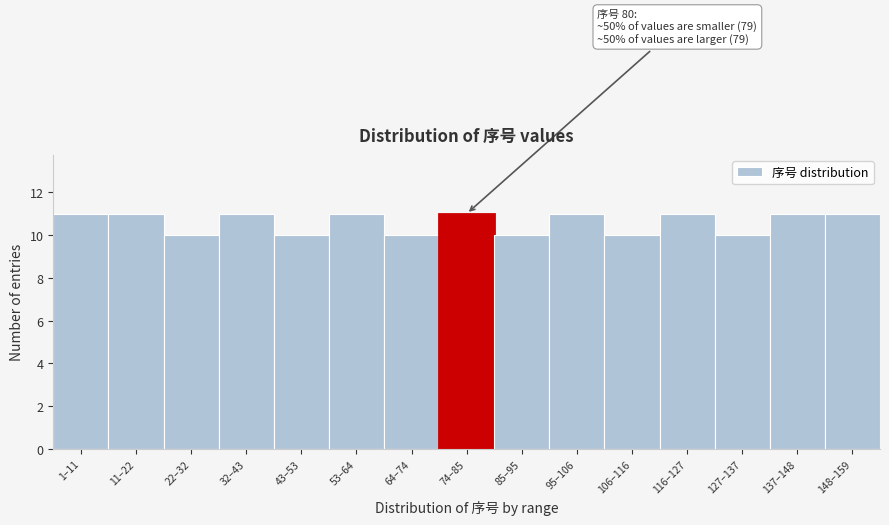

Reading right to left, what are all the values shown in this chart?

11	11	10	11	10	11	10	11	10	11	10	11	10	11	11